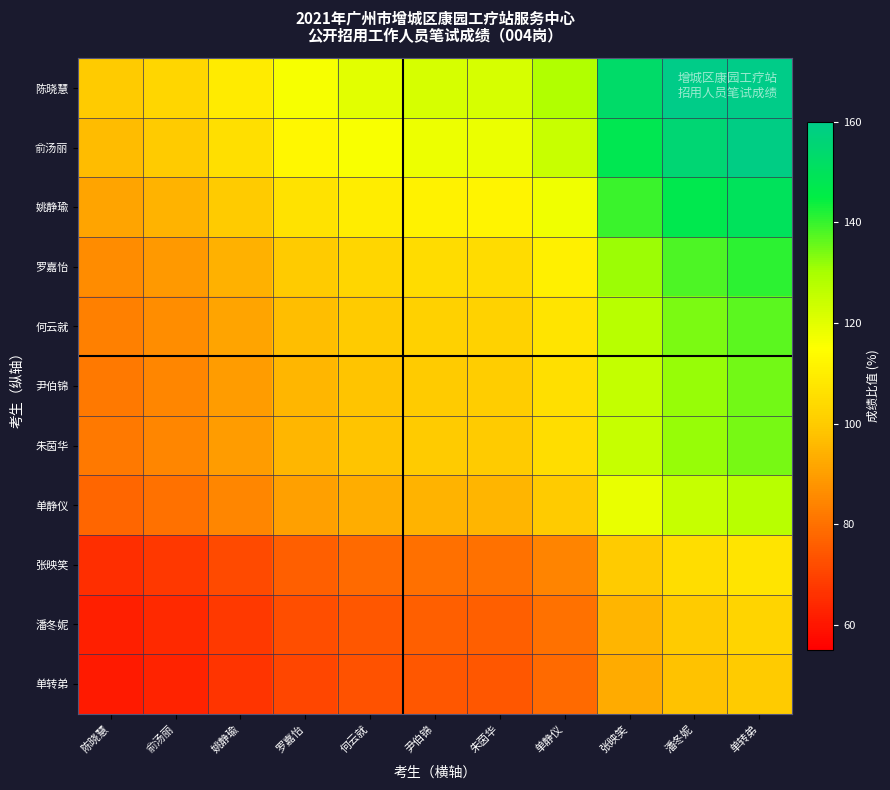

What is the smallest value displayed?

60.9